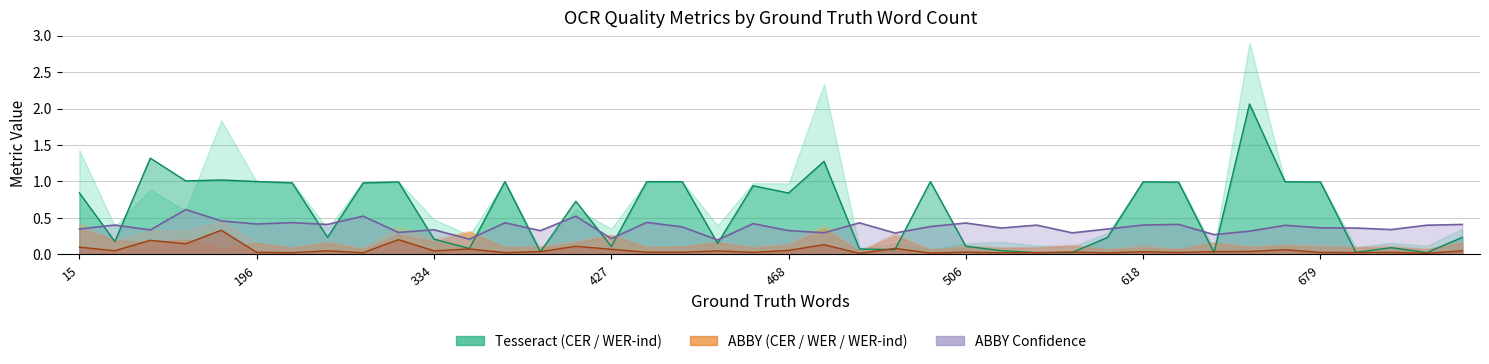

What is the difference between the maximum and minimum values in the abbyconfidence series?

0.4